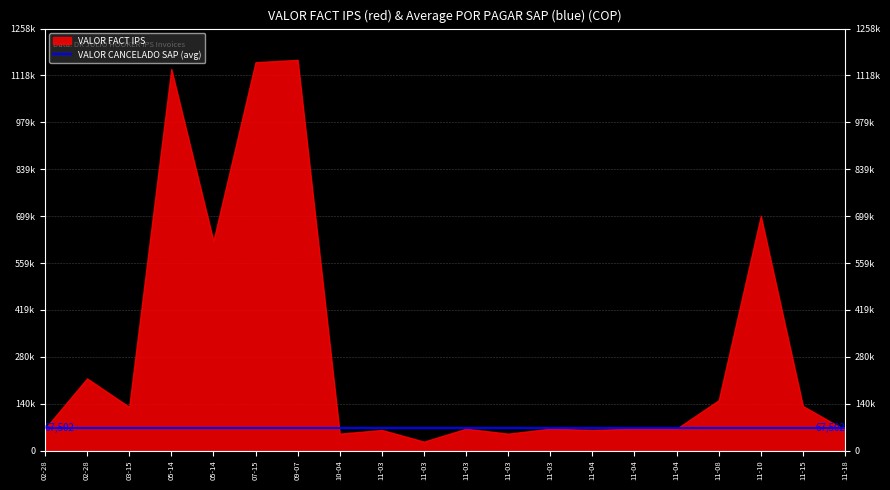

At which category is the sum across all series the highest?

2022-09-07